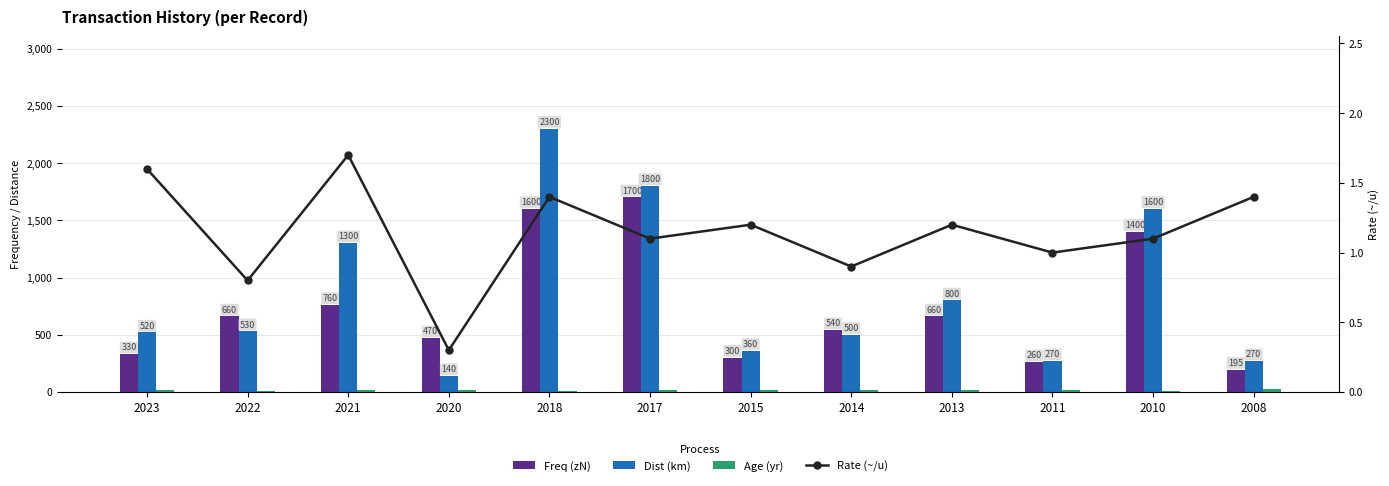

What is the average value of the Rate (~/u) series?

1.1